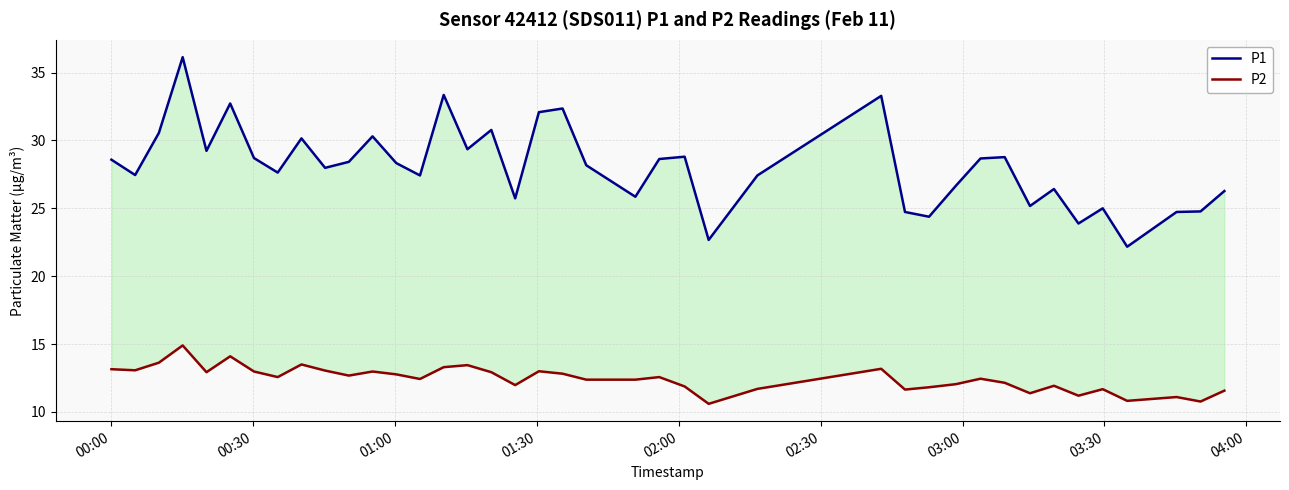

True or false: P1 and P2 cross at least once.

False